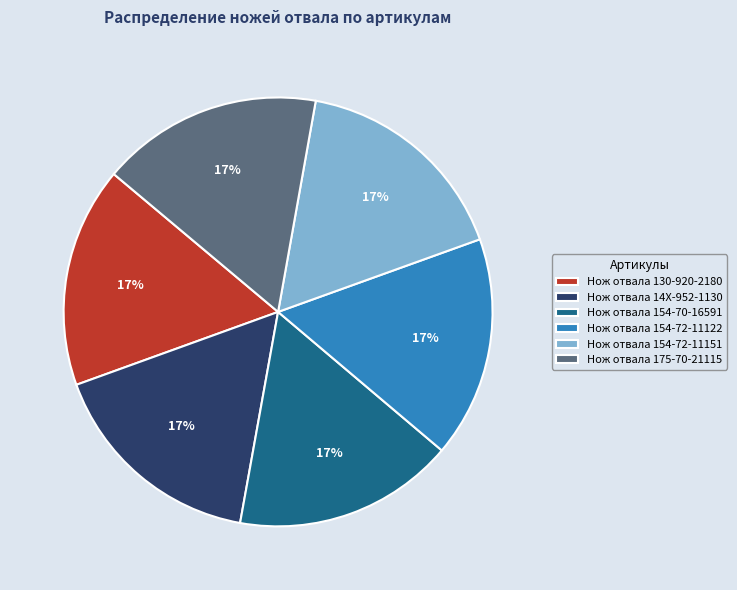

True or false: Нож отвала 154-70-16591 accounts for 25% of the total.

False